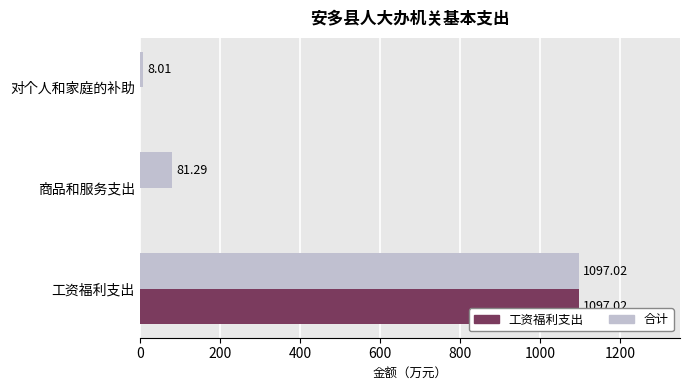

Between 商品和服务支出 and 对个人和家庭的补助, which series saw the biggest shift?

合计